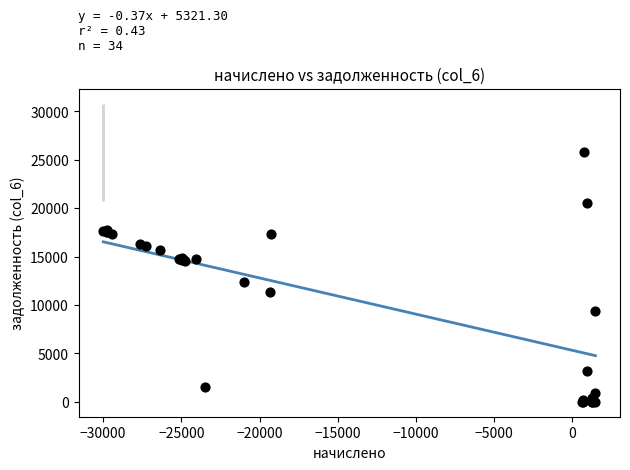

What Y value in the scatter plot is closest to 12894?

12354.8